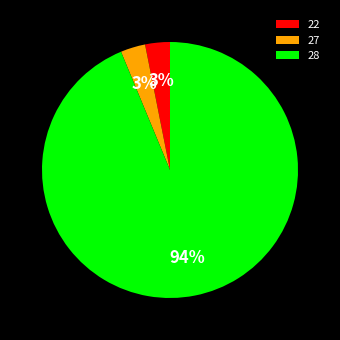

Is the sum of 28 and 27 greater than half?

Yes